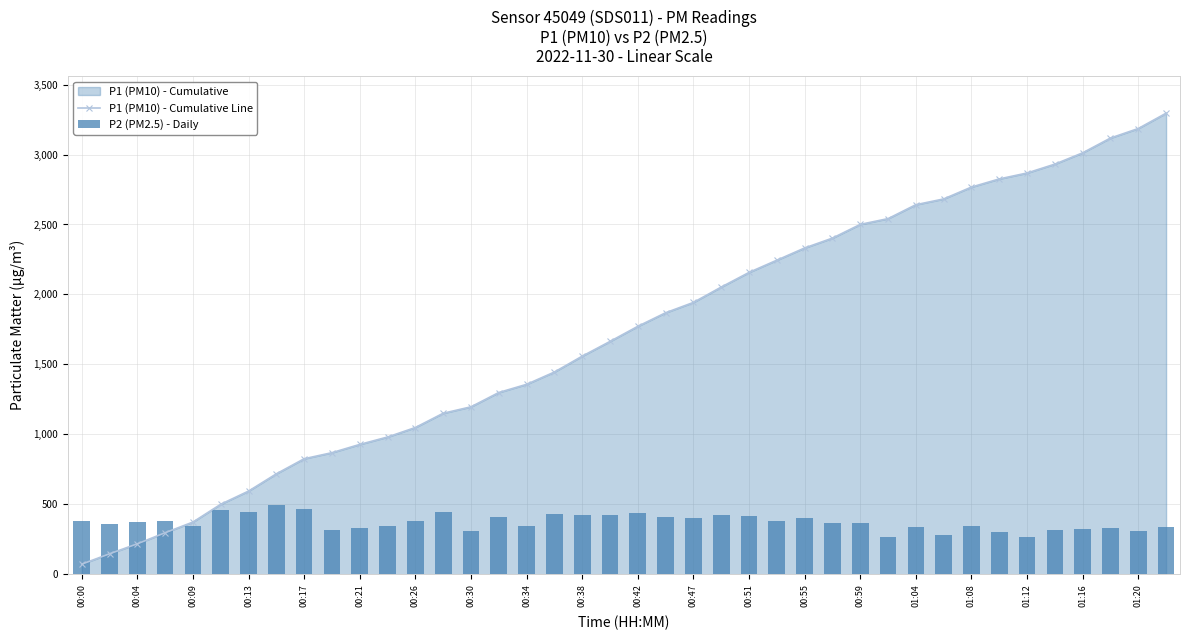

Count the number of data series in this chart.

2